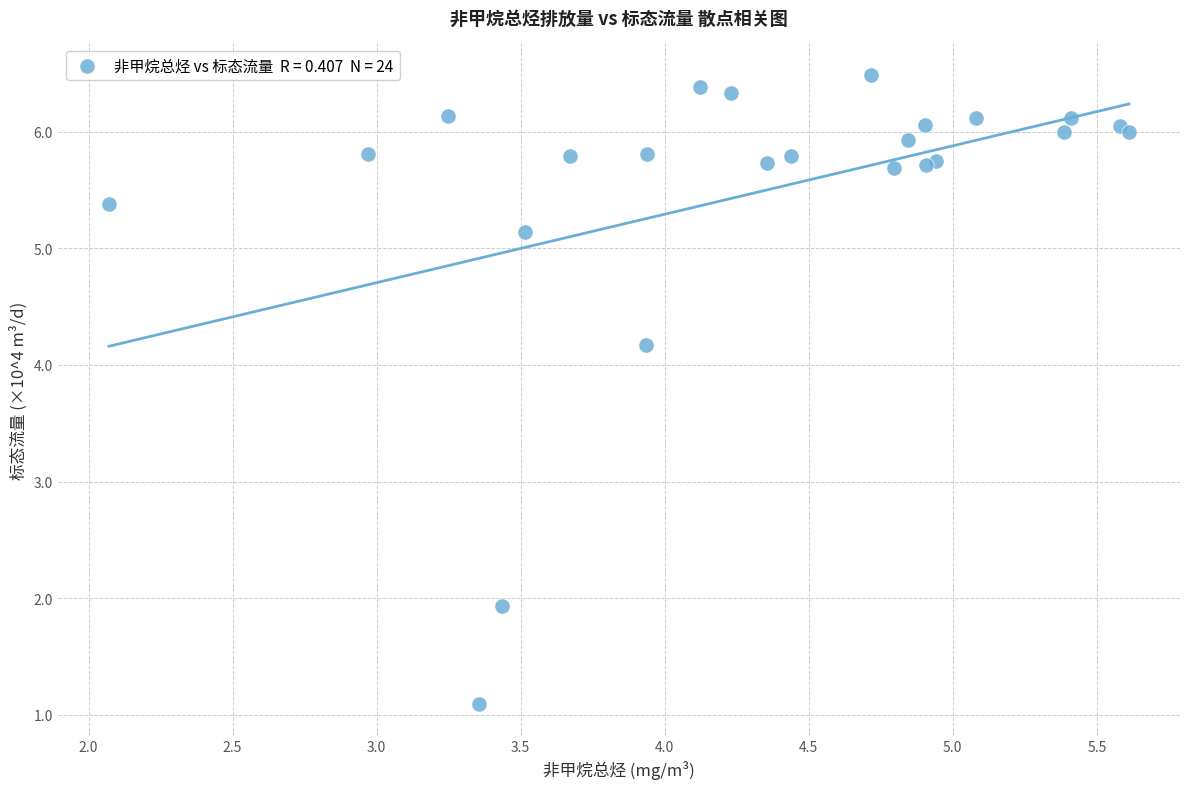

What Y value in the scatter plot is closest to 3?

1.9